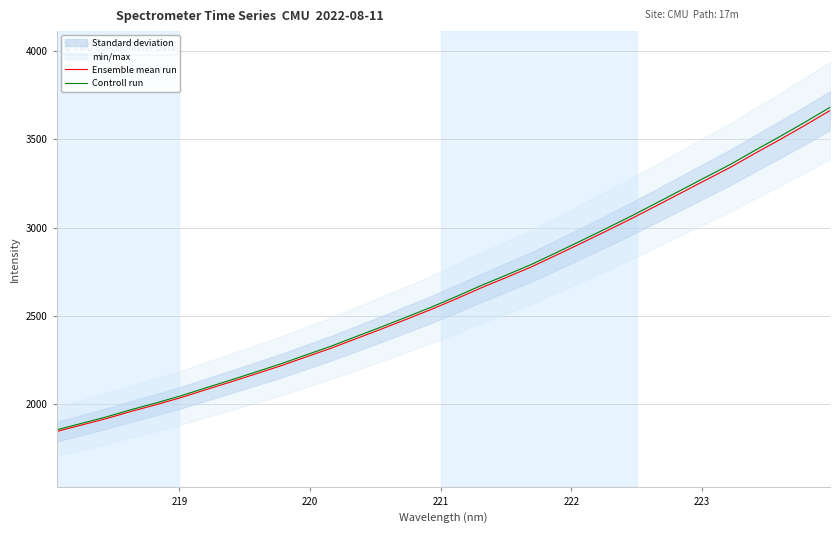

True or false: Ensemble mean run and Controll run cross at least once.

False